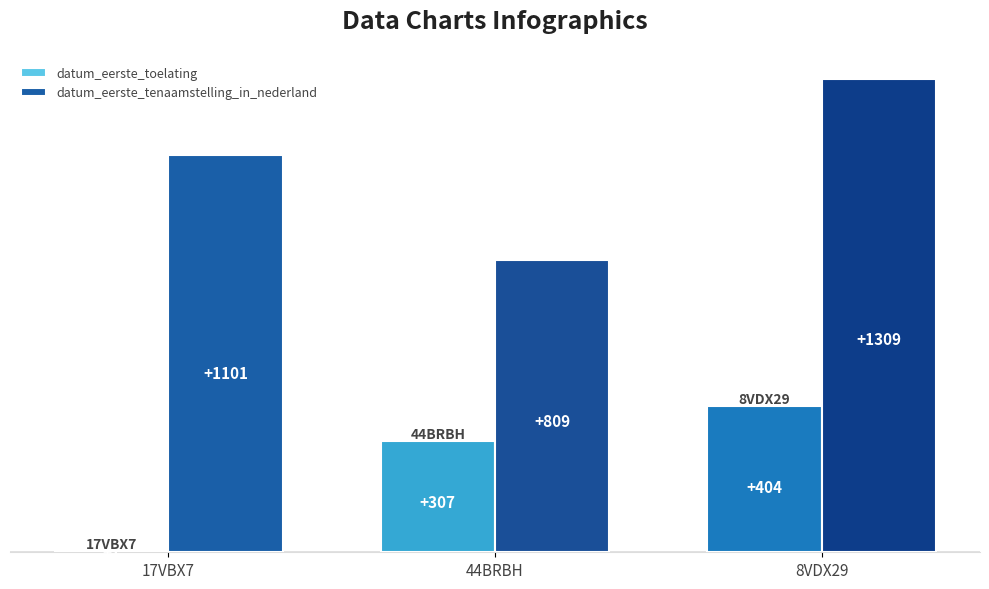

How many groups of bars are there?

3